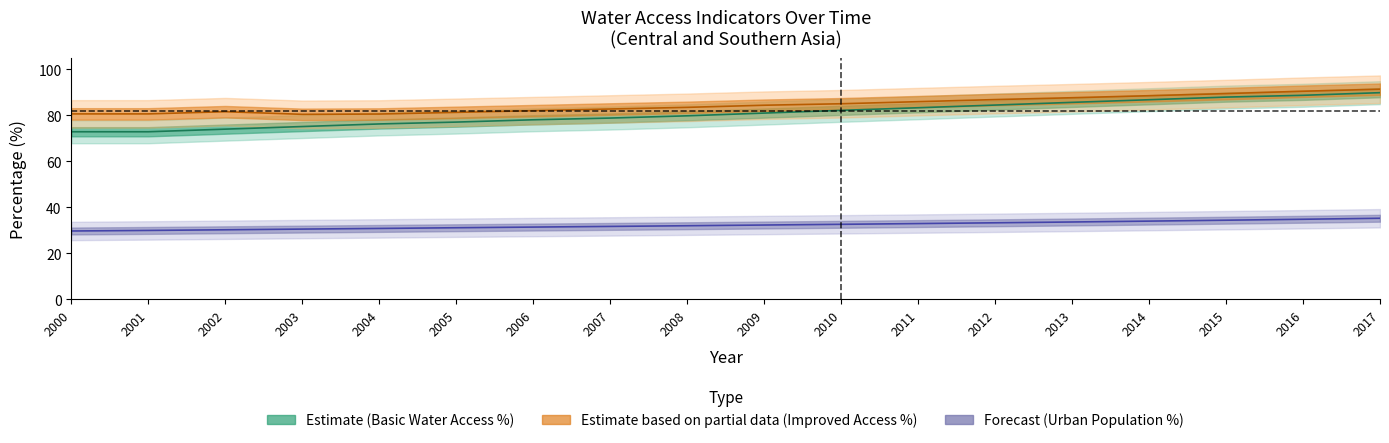

At which label is wat_fac_nat closest to 32?

2008